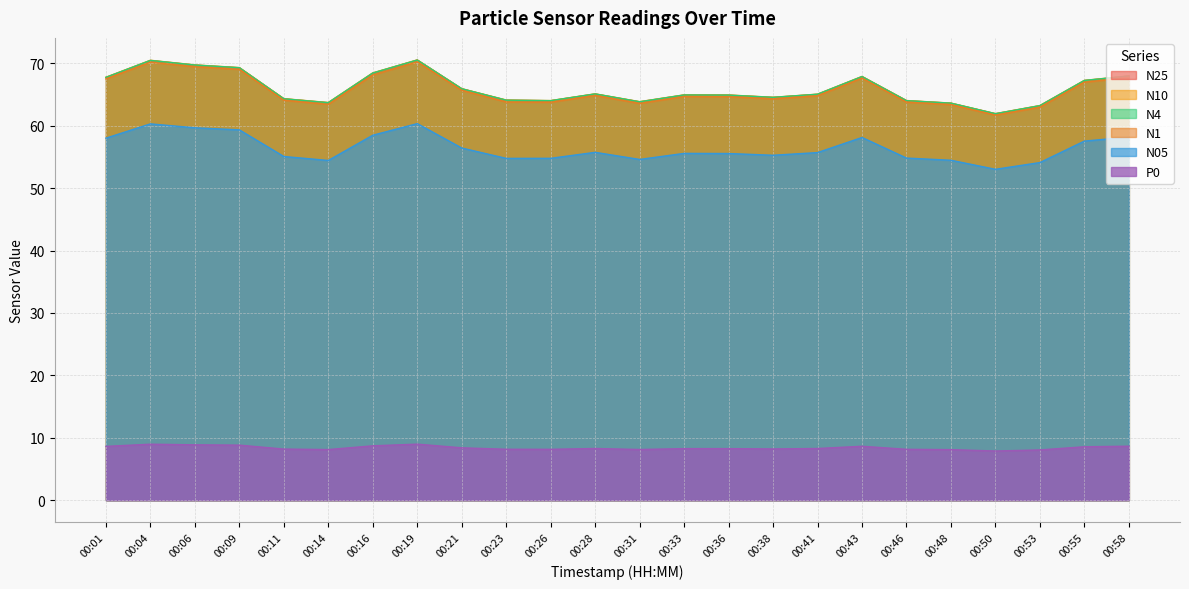

Where is the first local minimum for N10?

00:14